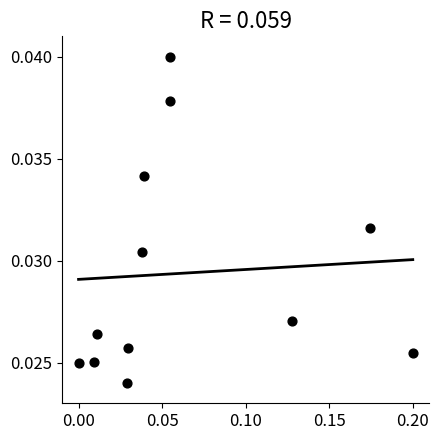

Count the number of points in this scatter plot.

12